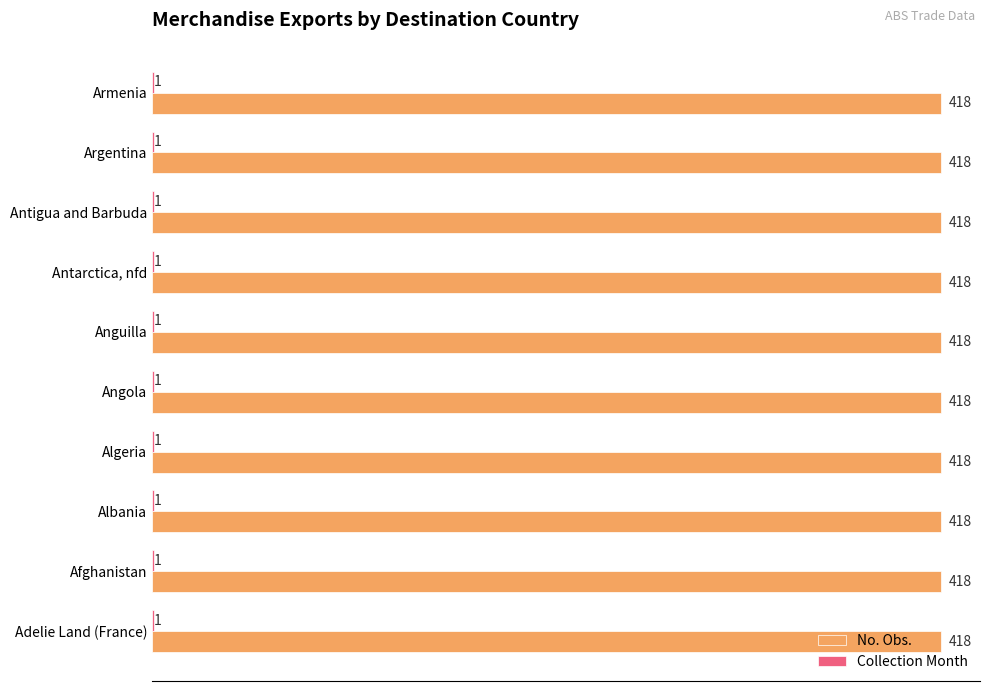

Read the No. Obs. value at Algeria.

418